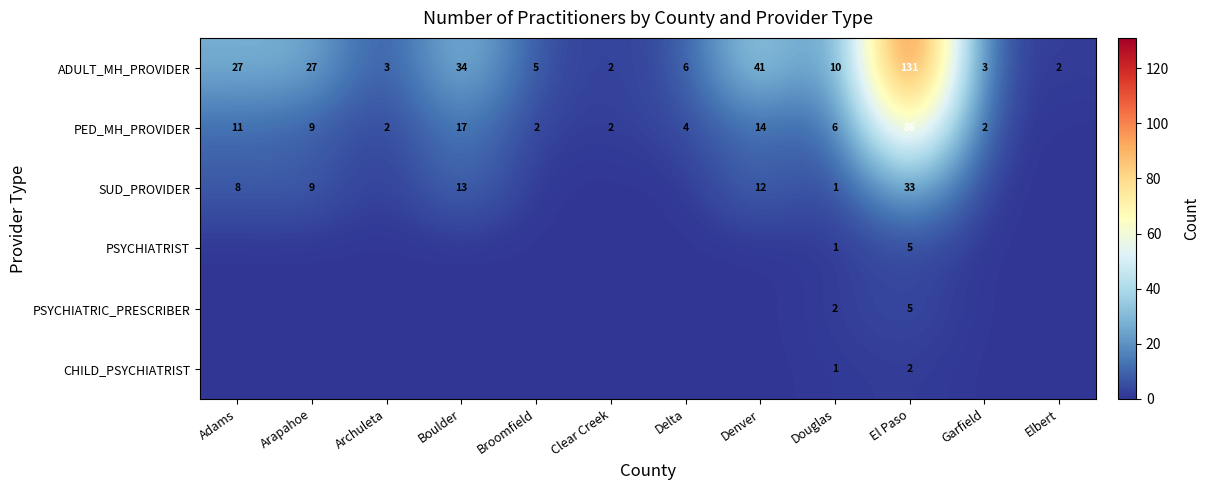

The value of PED_MH_PROVIDER at Boulder is 24. True or false?

False